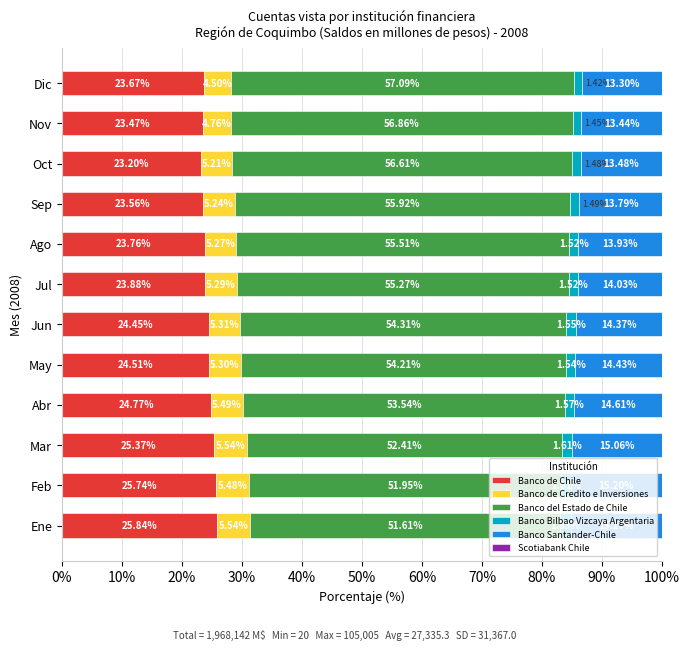

Where is Banco de Chile nearest to the value 24?

Jul